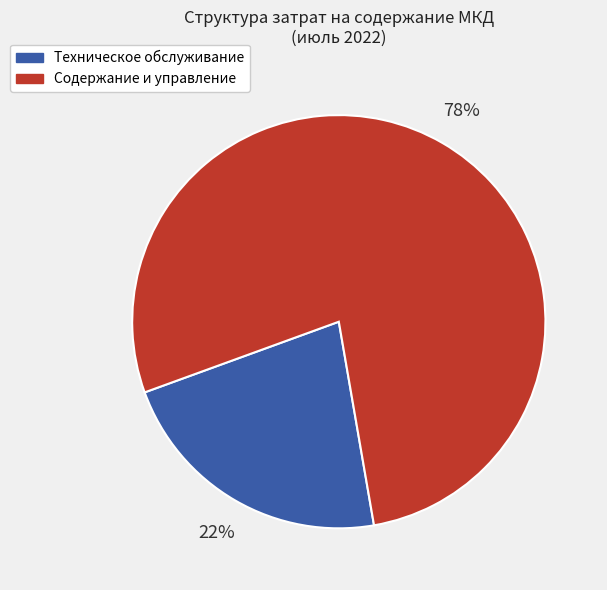

To the nearest percent, what is the difference between the largest and smallest slice percentages?

56%